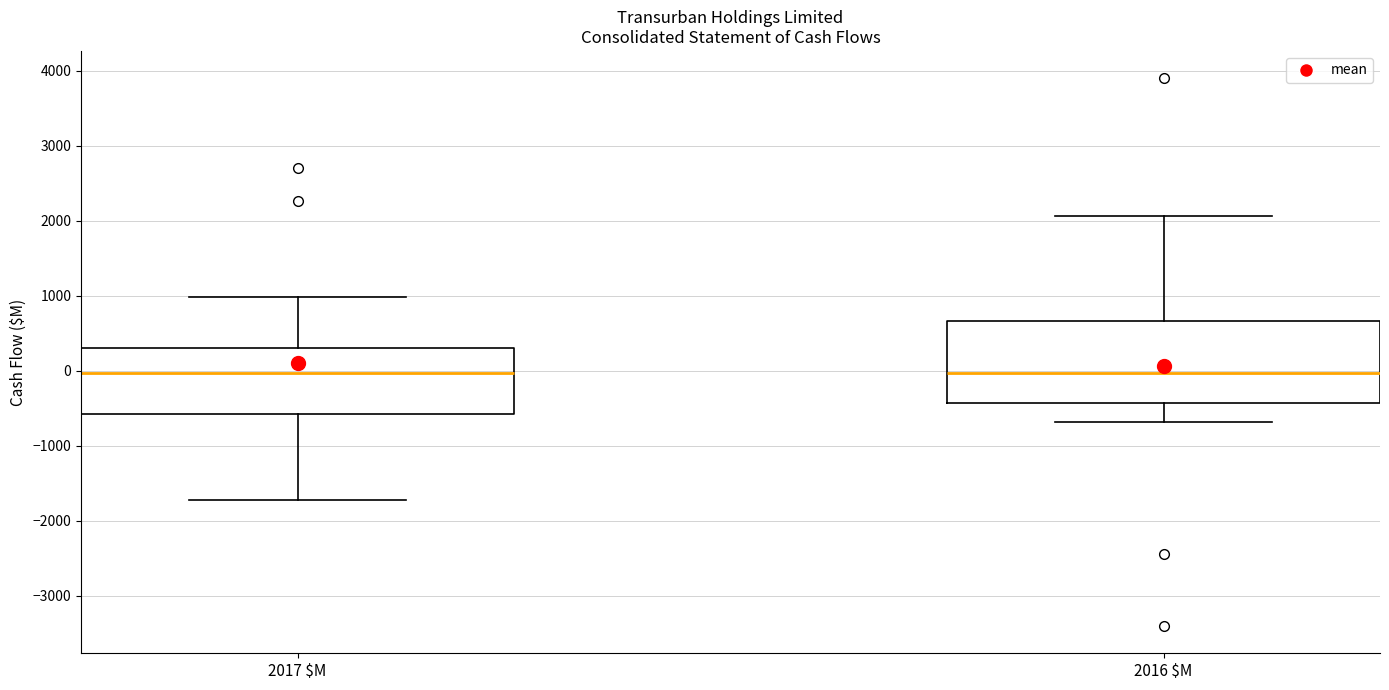

Where does the lower whisker of the box for 2017 $M end on the y-axis? The values are not printed on the chart, so give them approximately, as read against the axis.

-1700